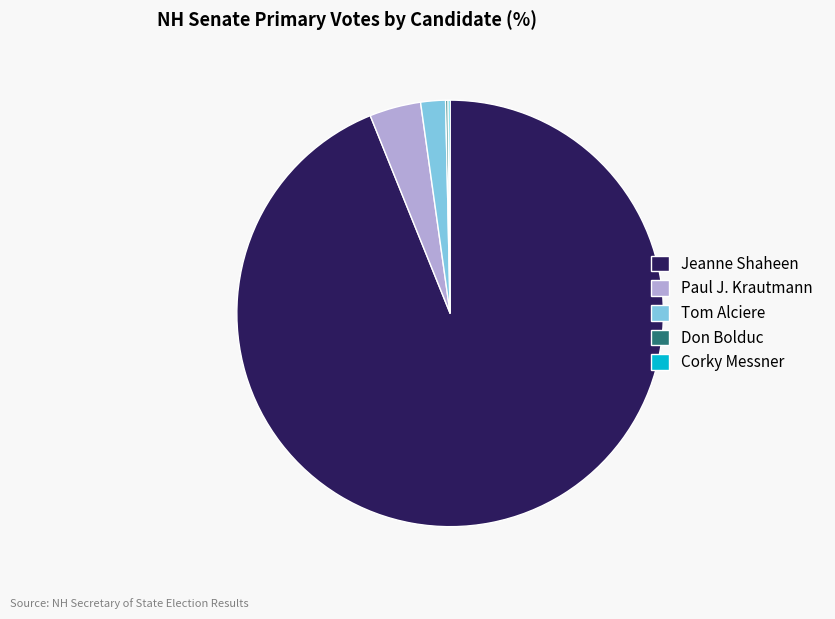

Is it true that Paul J. Krautmann is 4% of the pie?

True